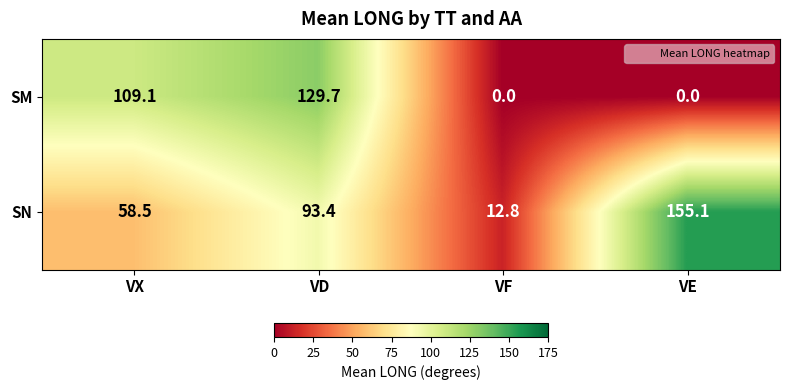

At how many categories does at least one series exceed 41?

3